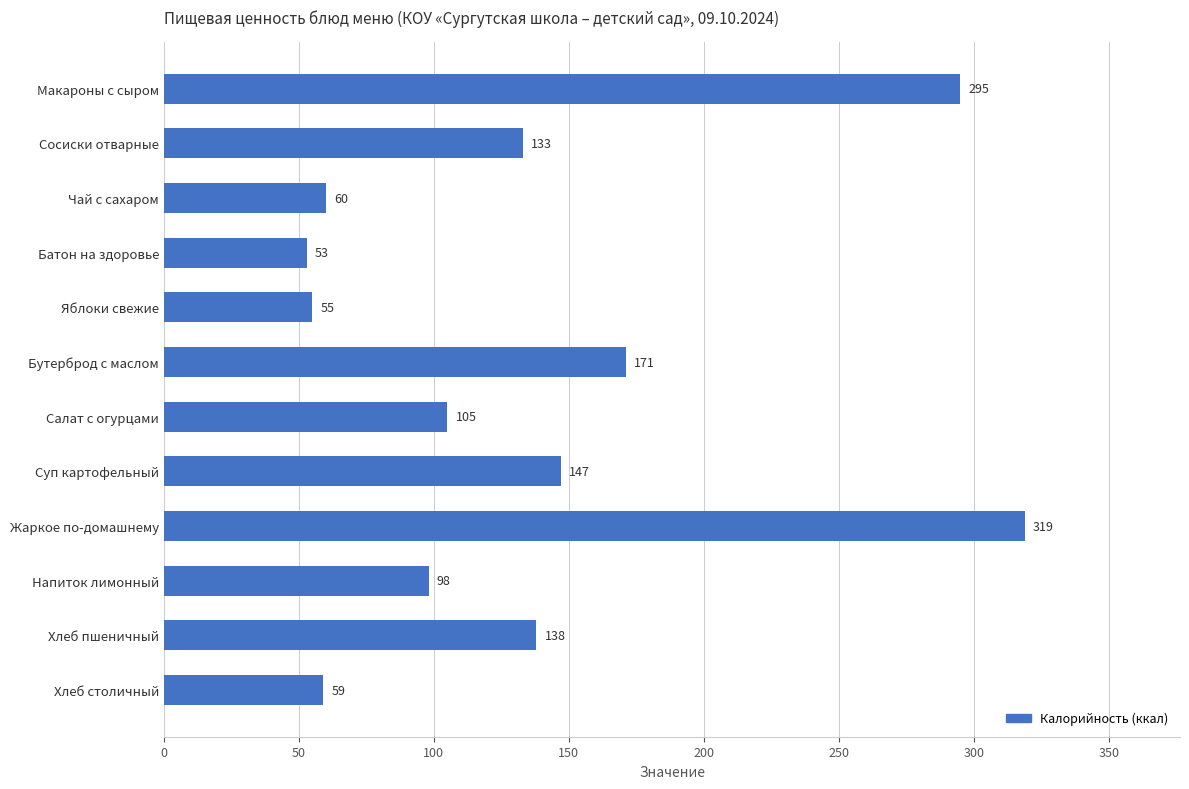

List the labels in order of value, largest first.

Жаркое по-домашнему, Макароны с сыром, Бутерброд с маслом, Суп картофельный, Хлеб пшеничный, Сосиски отварные, Салат с огурцами, Напиток лимонный, Чай с сахаром, Хлеб столичный, Яблоки свежие, Батон на здоровье